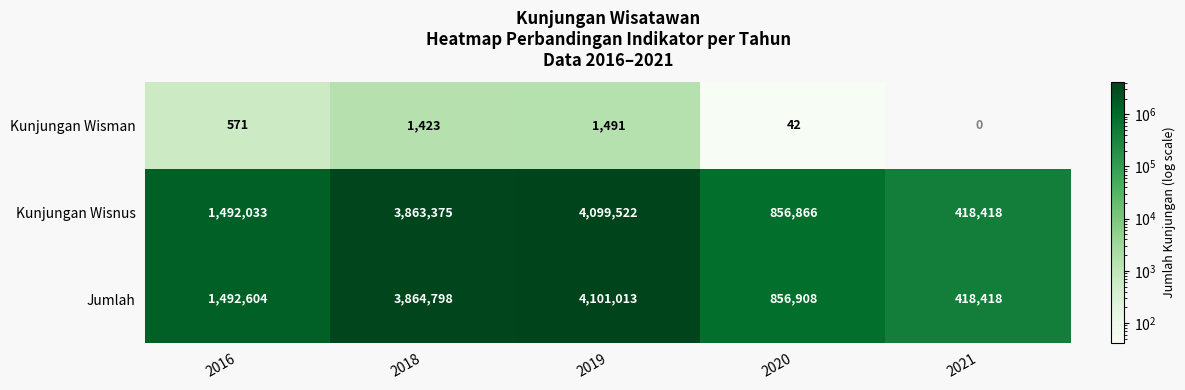

What is the total value across all series at 2016?

2985208